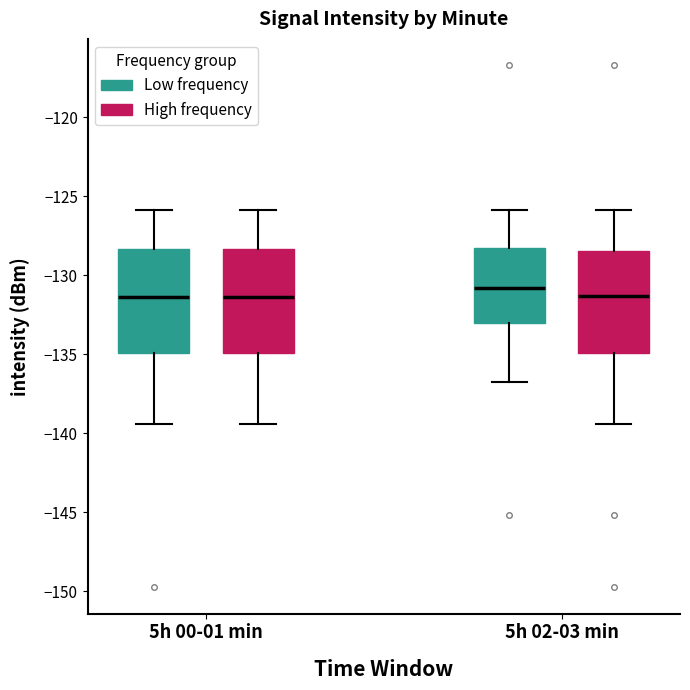

Reading left to right, transcribe this box plot: for each box, give where its median line is, the range the box spans, and where its two whiskers end, as read against the y-axis. The values are not printed on the chart, so give them approximately, as read against the axis.

5h 00-01 min (Low frequency): median -131.5, box -135.0 to -128.5, whiskers -139.5 to -126.0
5h 00-01 min (High frequency): median -131.5, box -135.0 to -128.5, whiskers -139.5 to -126.0
5h 02-03 min (Low frequency): median -131.0, box -133.0 to -128.5, whiskers -136.5 to -126.0
5h 02-03 min (High frequency): median -131.5, box -135.0 to -128.5, whiskers -139.5 to -126.0